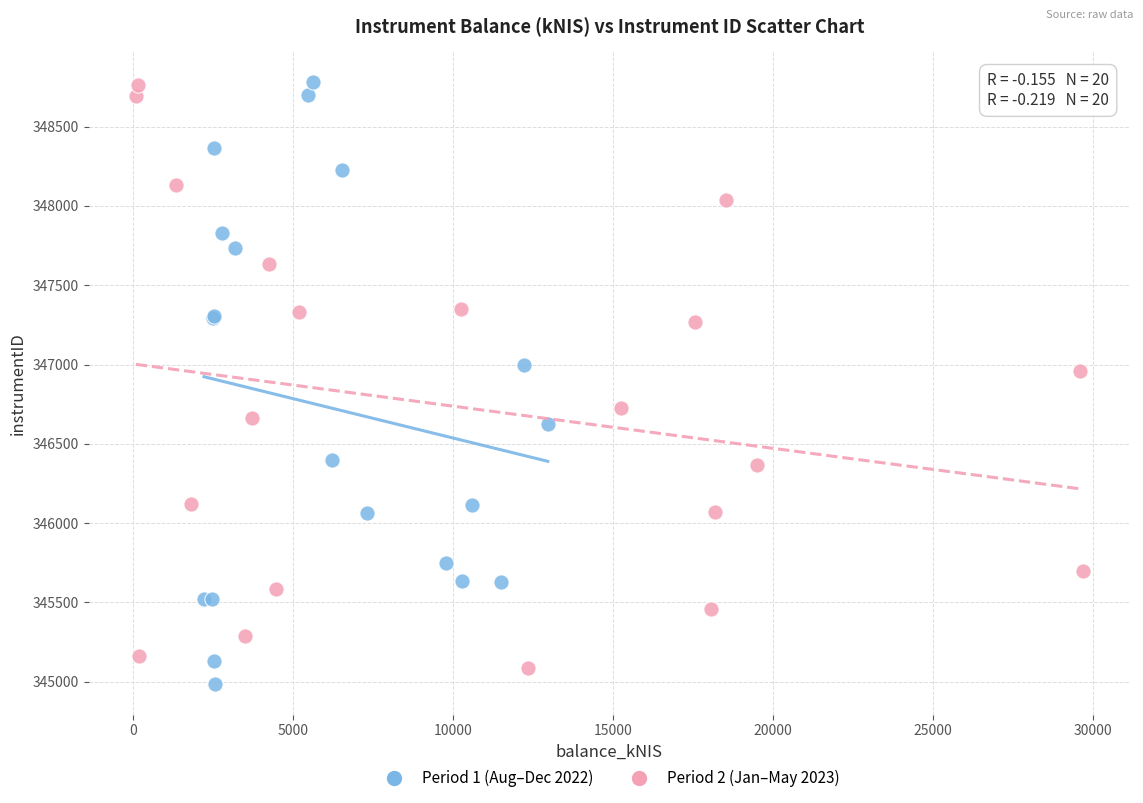

Which series contains the lowest Y value?

Period 1 (Aug–Dec 2022)